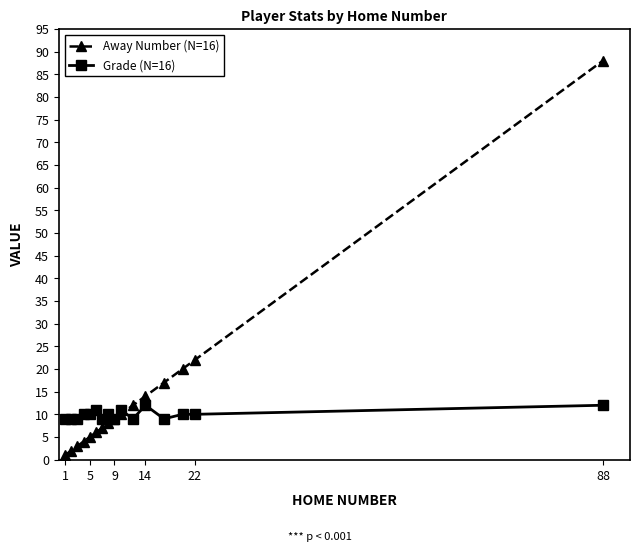

Which series has the largest range (max minus min)?

Away Number (N=16)